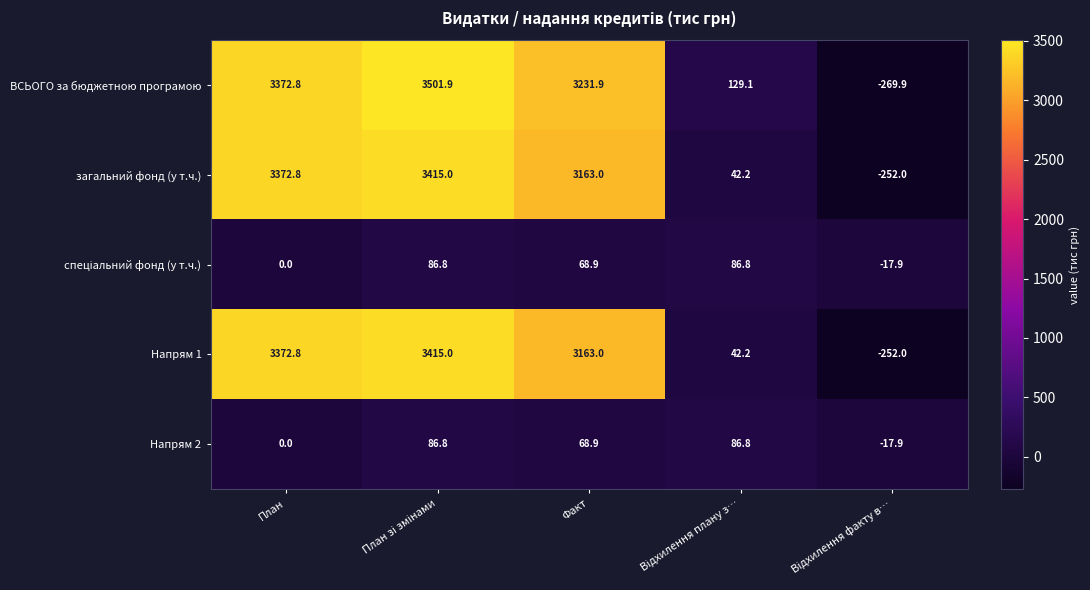

How many distinct data groups are displayed?

5